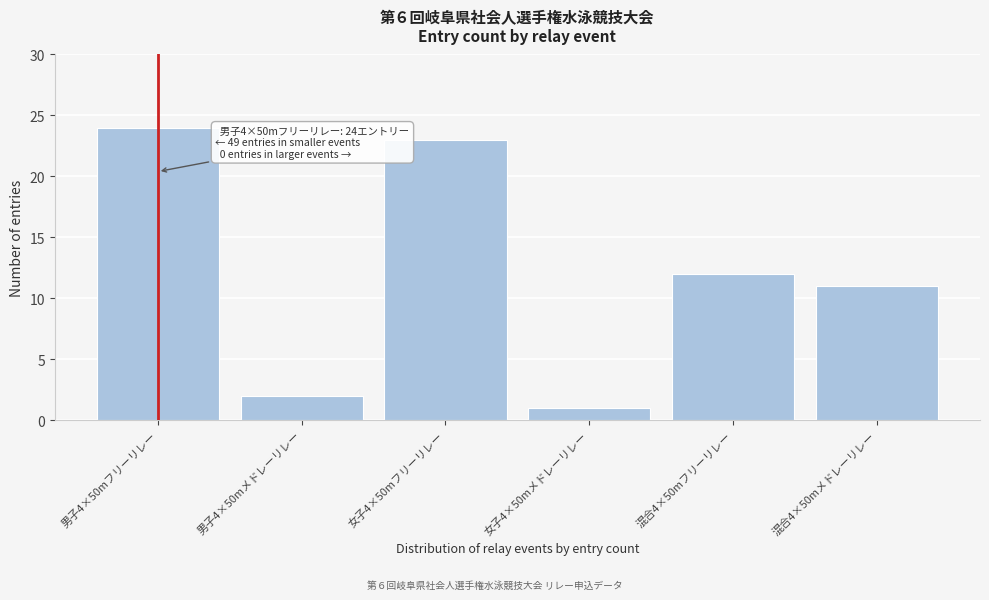

Reading left to right, transcribe all the data shown in this chart.

24	2	23	1	12	11